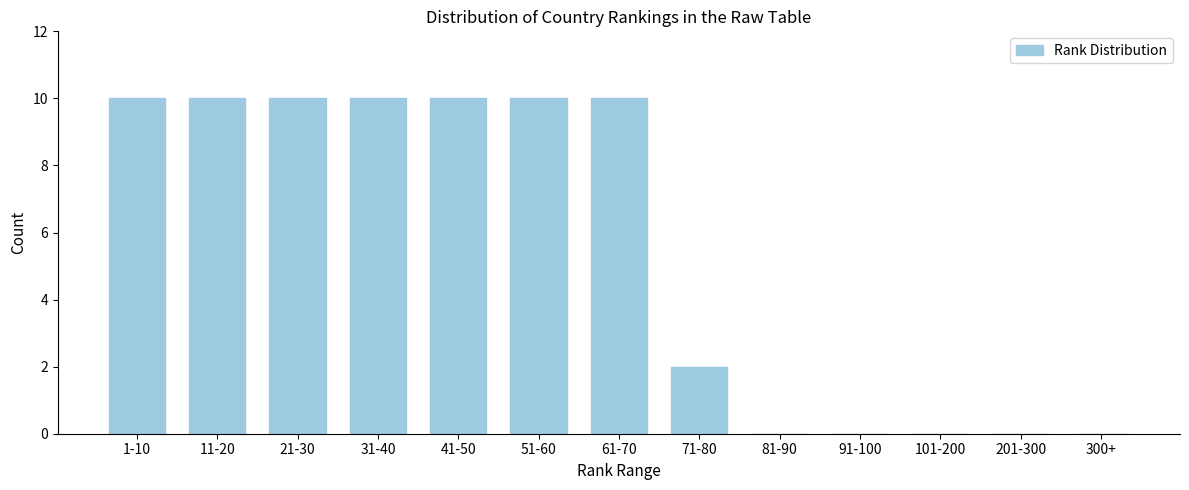

Reading left to right, extract all data points from this chart.

1-10=10	11-20=10	21-30=10	31-40=10	41-50=10	51-60=10	61-70=10	71-80=2	81-90=0	91-100=0	101-200=0	201-300=0	300+=0